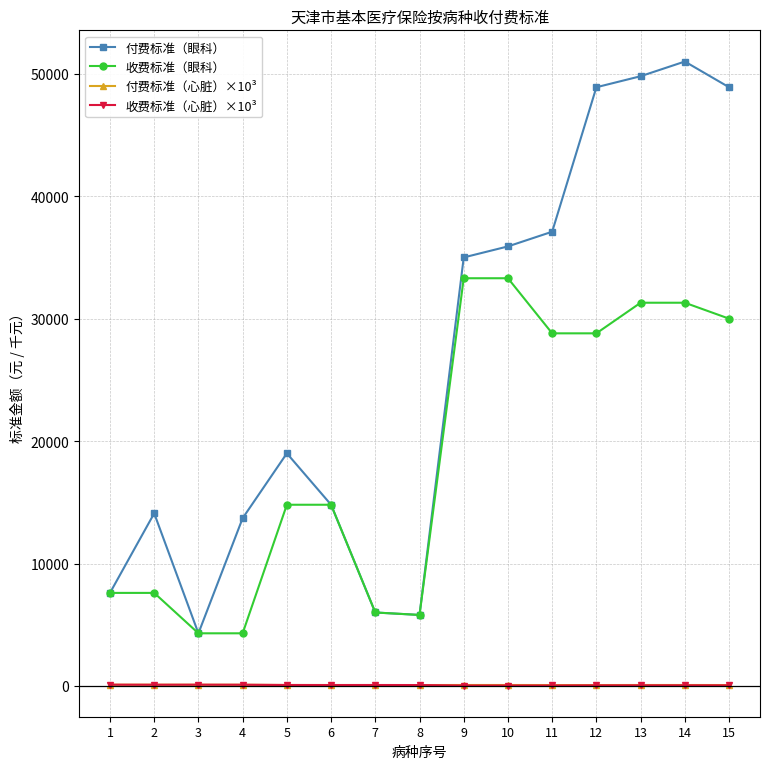

At which label does 付费标准（心脏）×10³ first exceed 77?

1